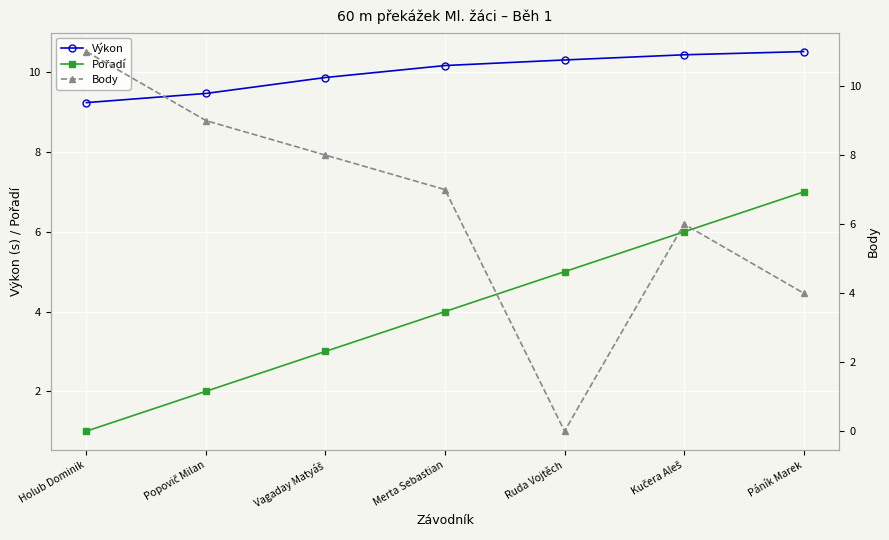

Where is Pořadí nearest to the value 4?

Merta Sebastian